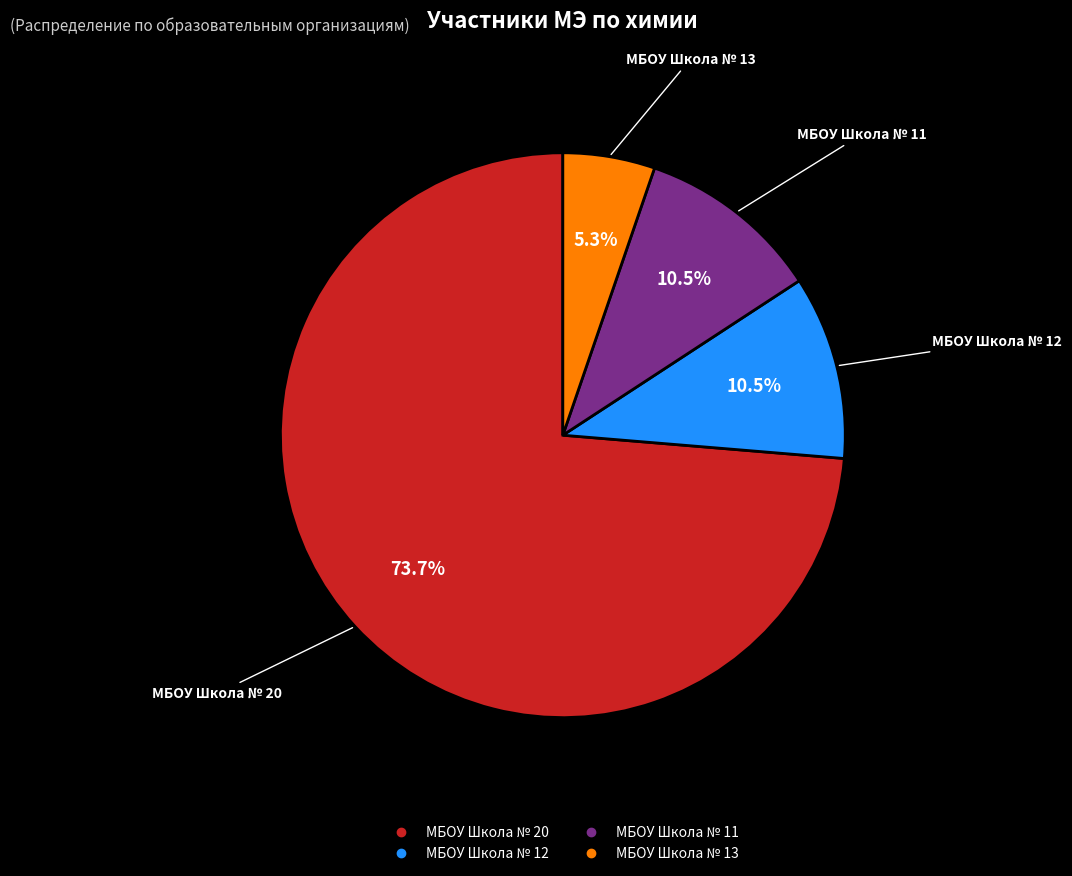

Is there a majority slice in this chart?

Yes